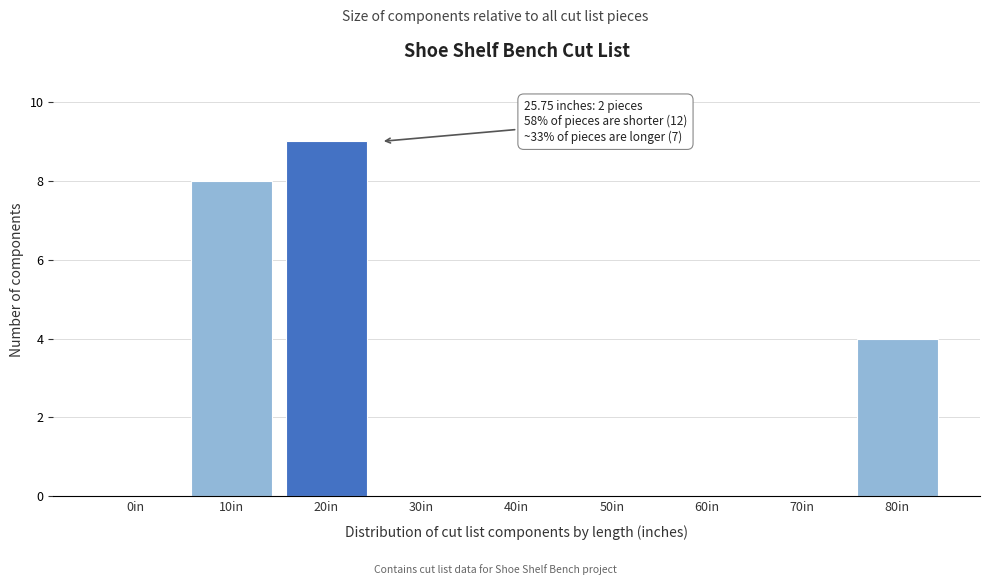

Reading left to right, what are all the values shown in this chart?

0in=0	10in=8	20in=9	30in=0	40in=0	50in=0	60in=0	70in=0	80in=4